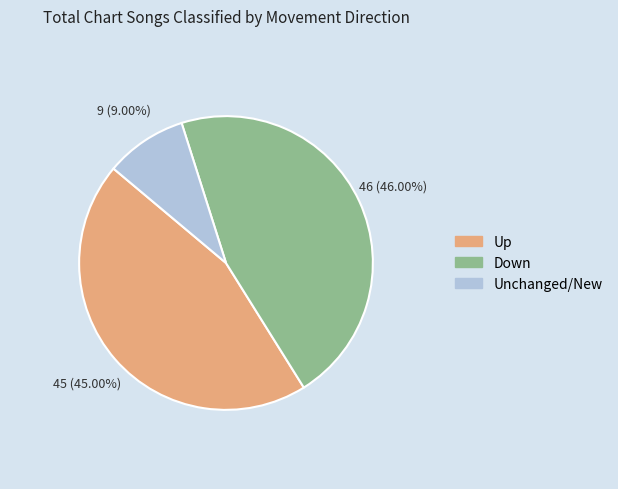

How many slices are in this pie chart?

3